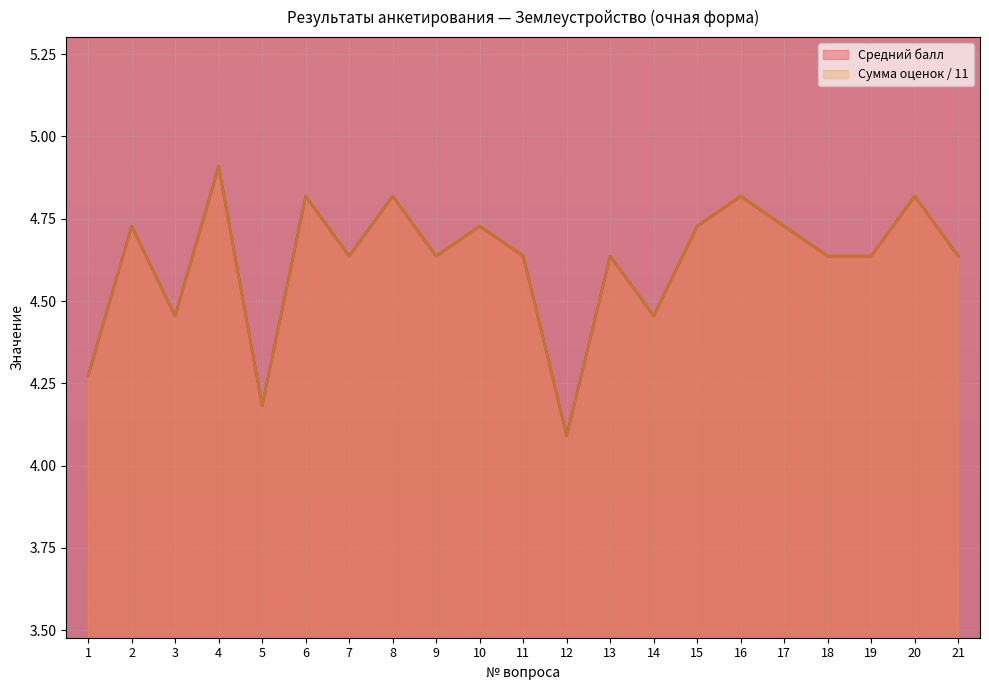

Between 4 and 7, which series saw the biggest shift?

Средний балл